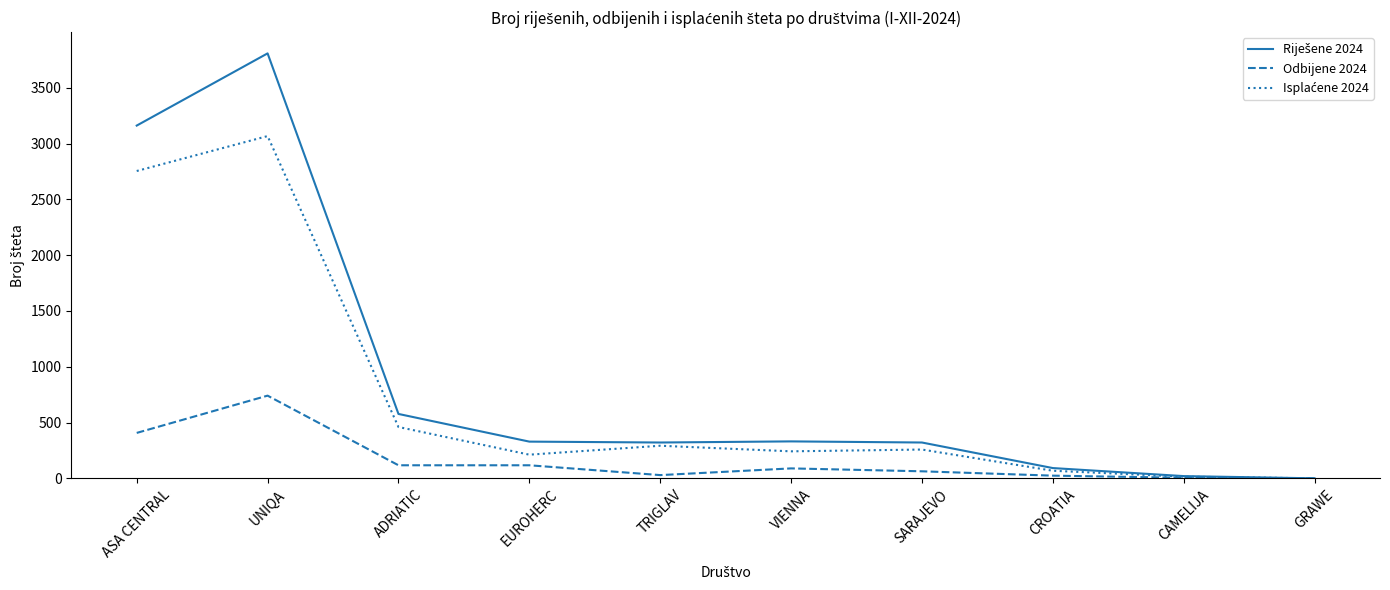

What is the greatest value displayed?

3808